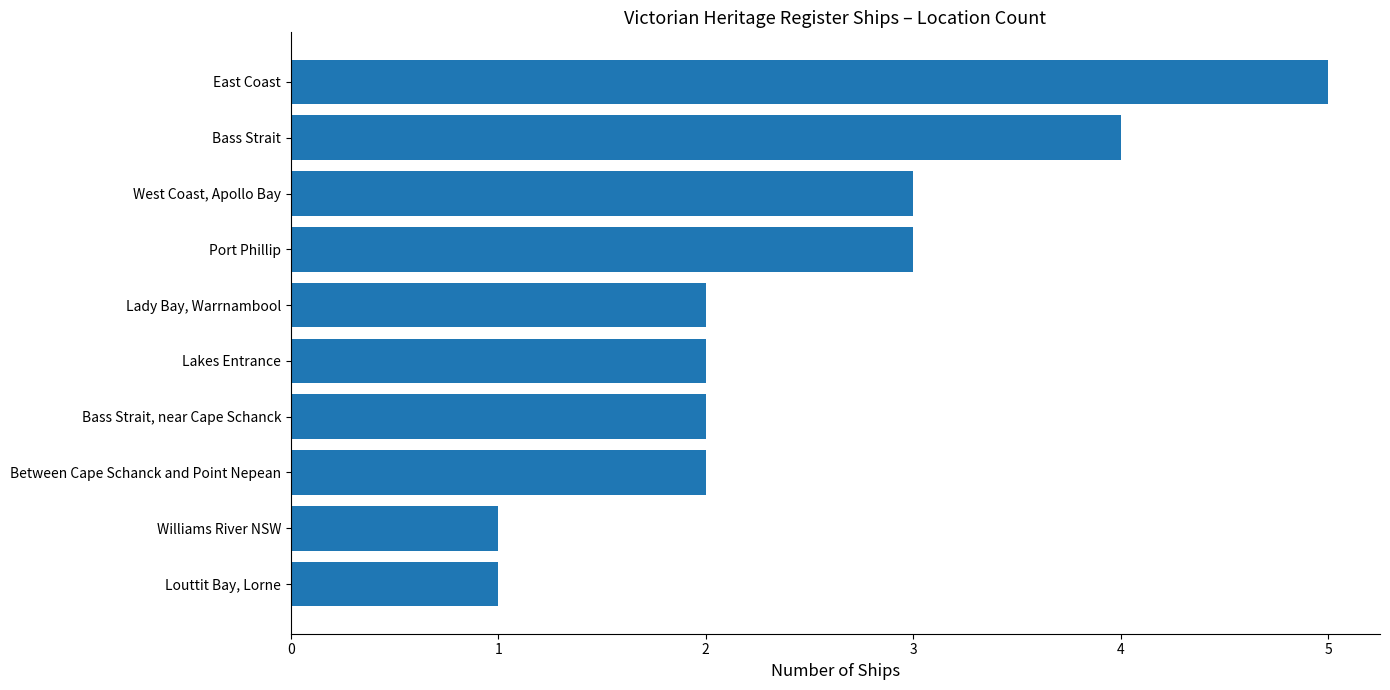

Is it true that the value at Bass Strait is 2?

False